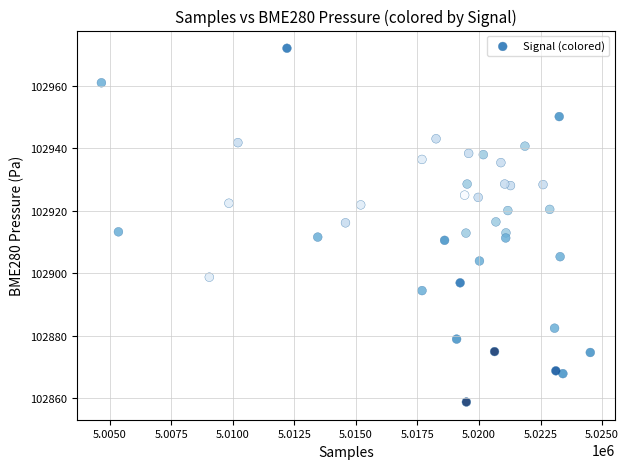

What is the range of X values (max minus min)?

19851.0